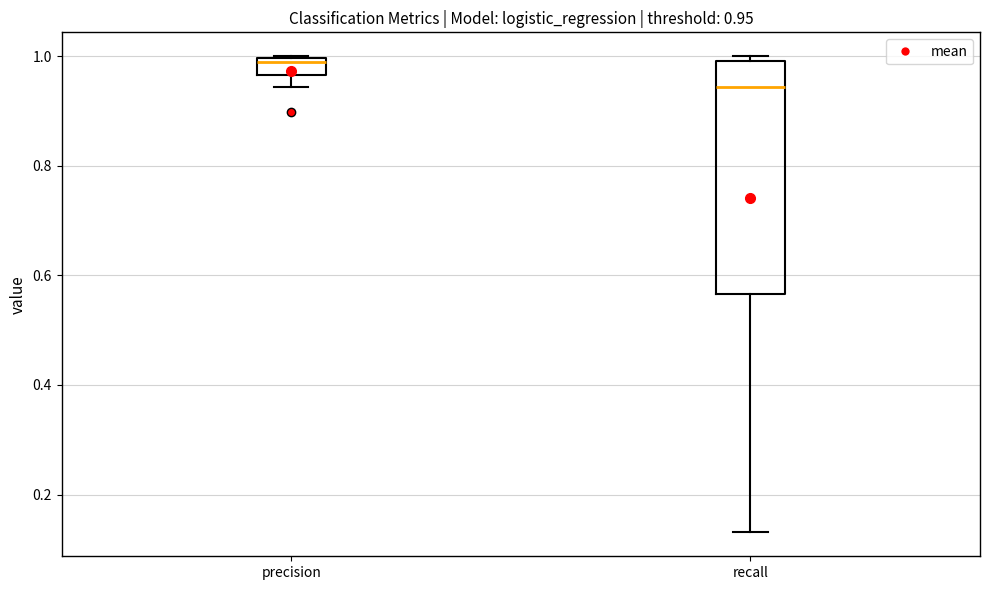

Which box's median line is the highest?

precision